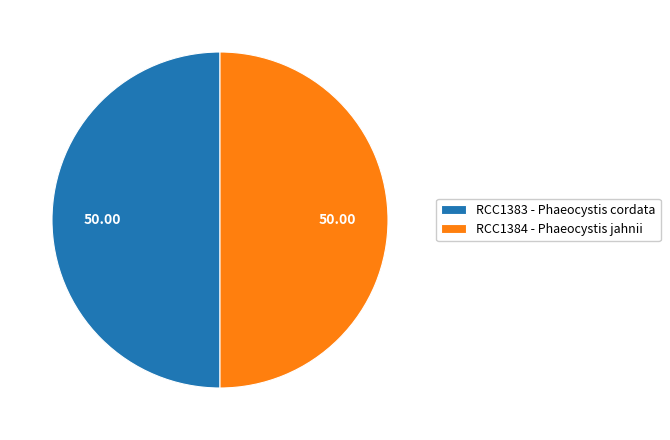

Approximately how many times larger is the value at RCC1384 - Phaeocystis jahnii compared to RCC1383 - Phaeocystis cordata?

1.0